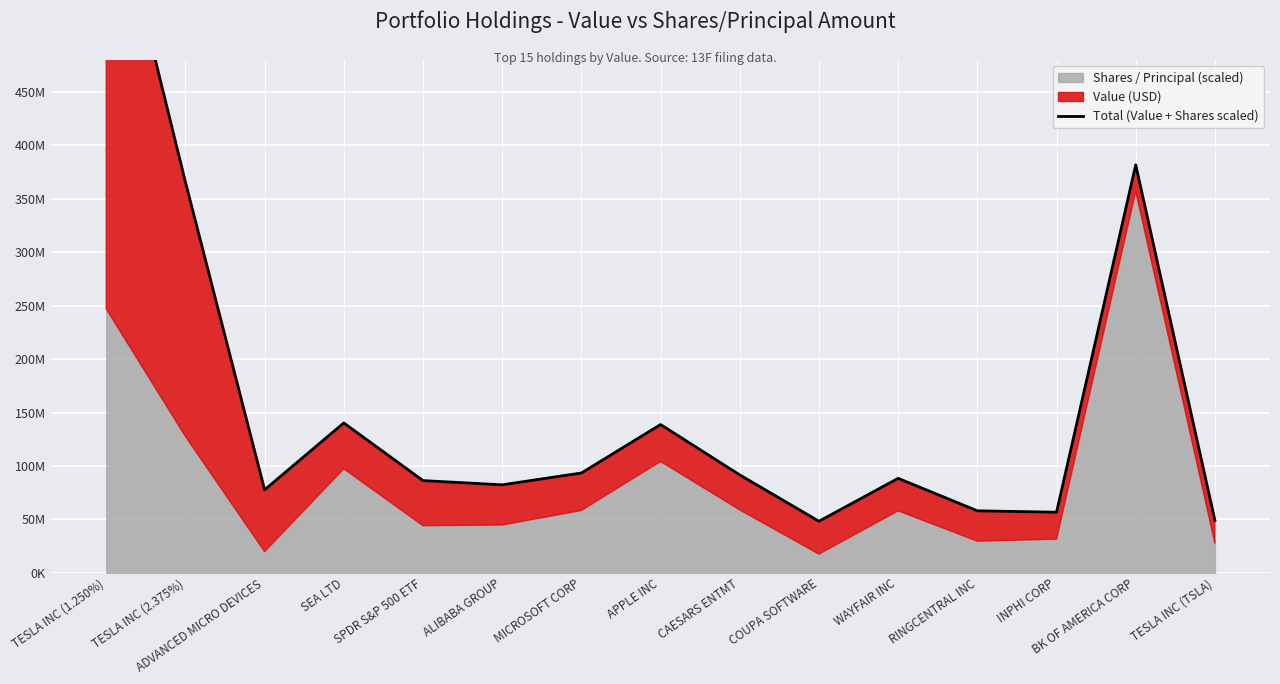

What is the greatest value displayed?

666672500